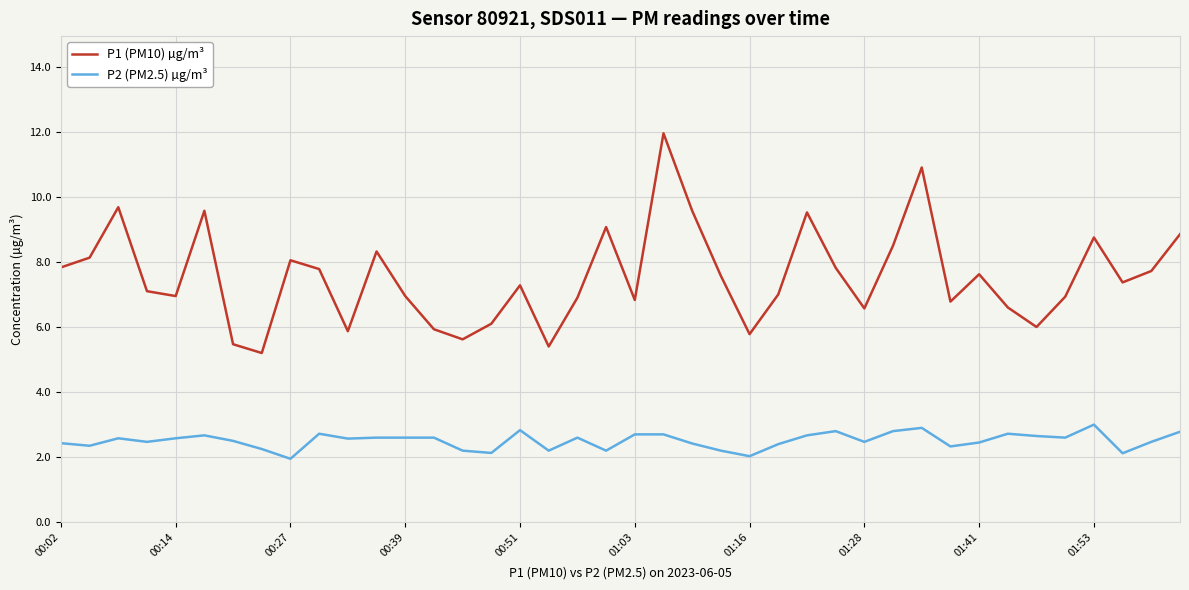

What is the lowest value of the P1 (PM10) µg/m³ series?

5.2